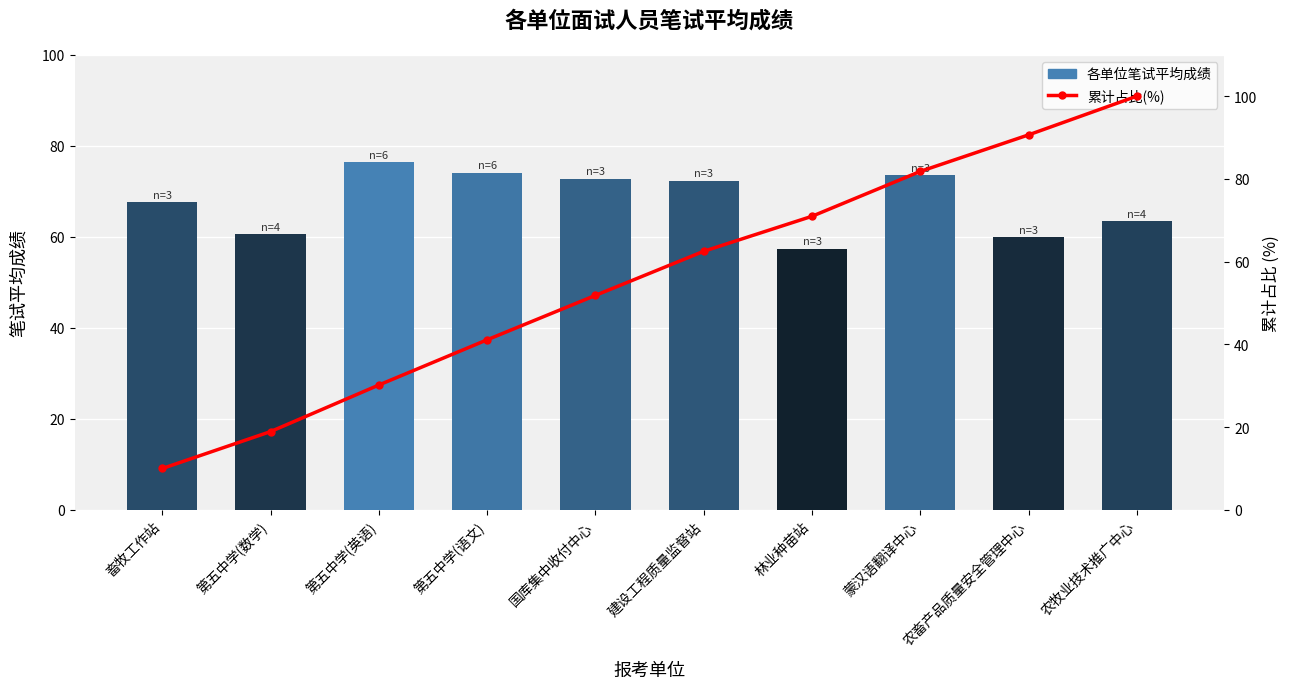

What is the minimum value for 累计占比(%)?

10.0